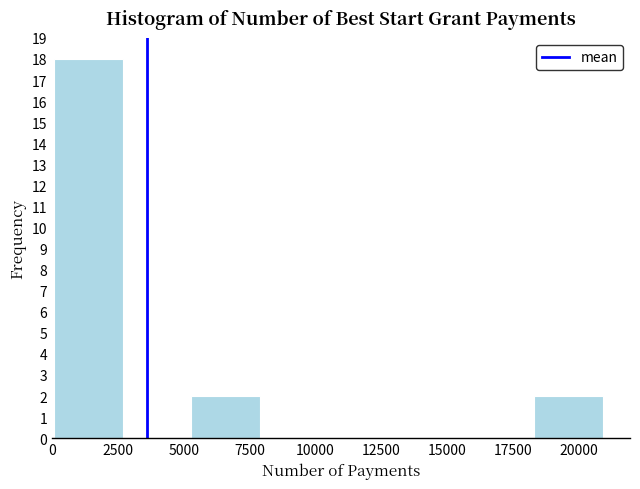

Which range on the x-axis has the tallest bar?

0 to 2500